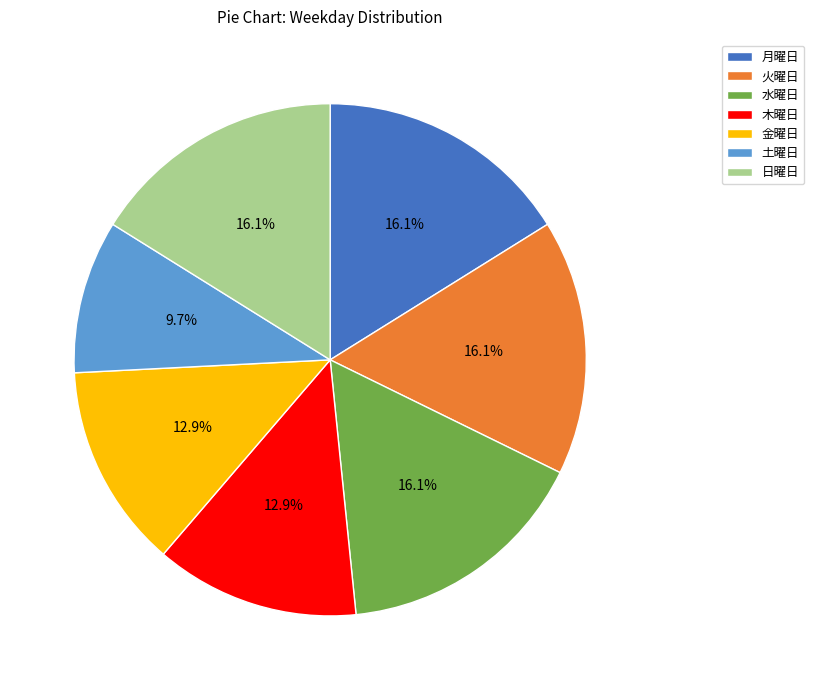

Between 火曜日 and 金曜日, which is larger?

火曜日